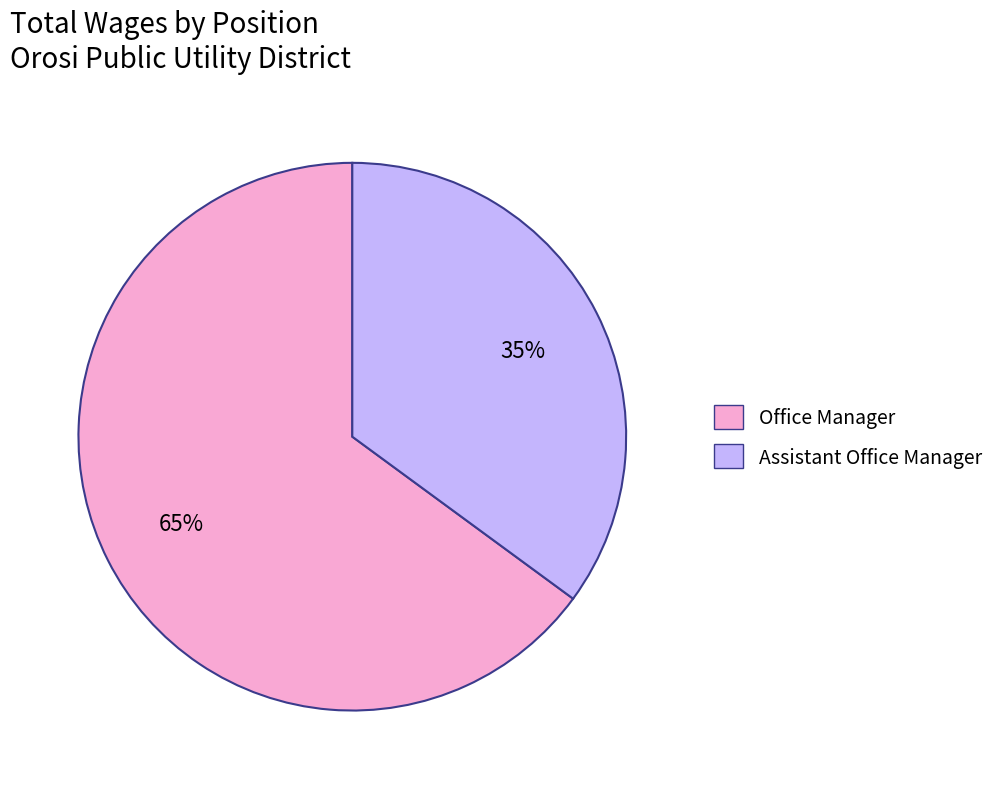

Which slice is the smallest?

Assistant Office Manager